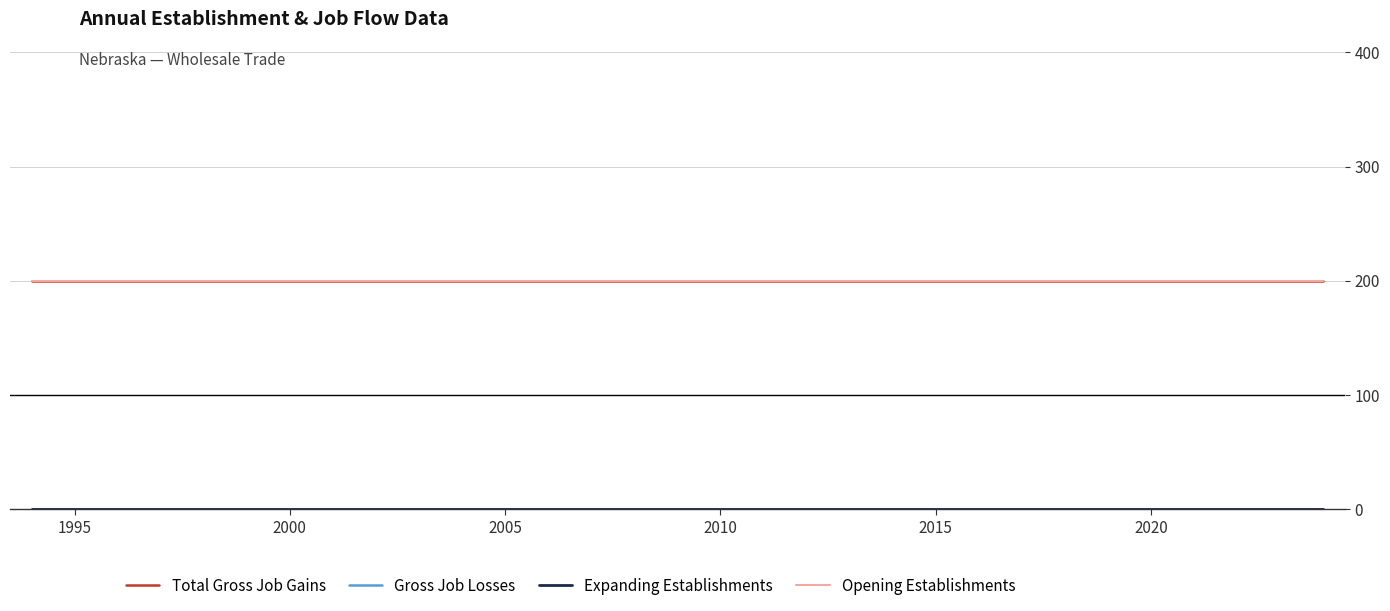

True or false: Gross Job Losses and Opening Establishments cross at least once.

False